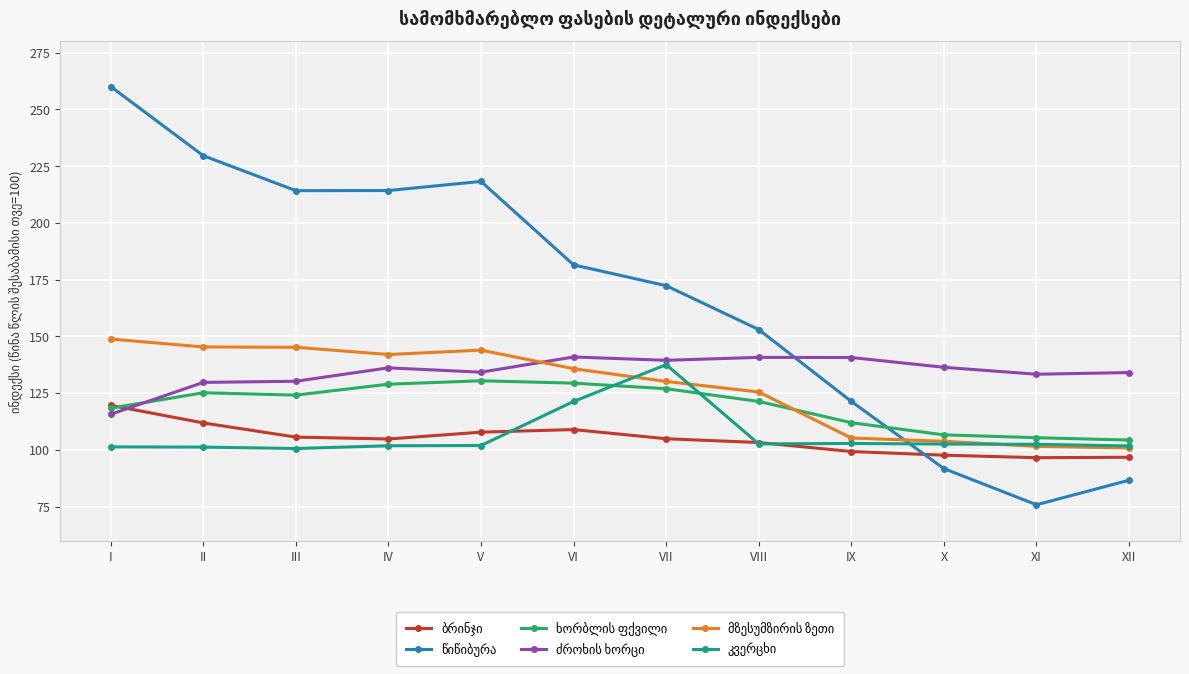

What is the maximum value shown in the chart?

260.1